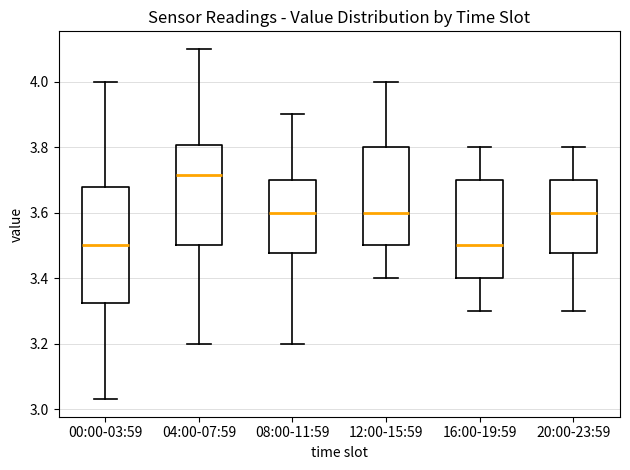

Comparing the boxes themselves (not the whiskers), which one is the tallest?

00:00-03:59